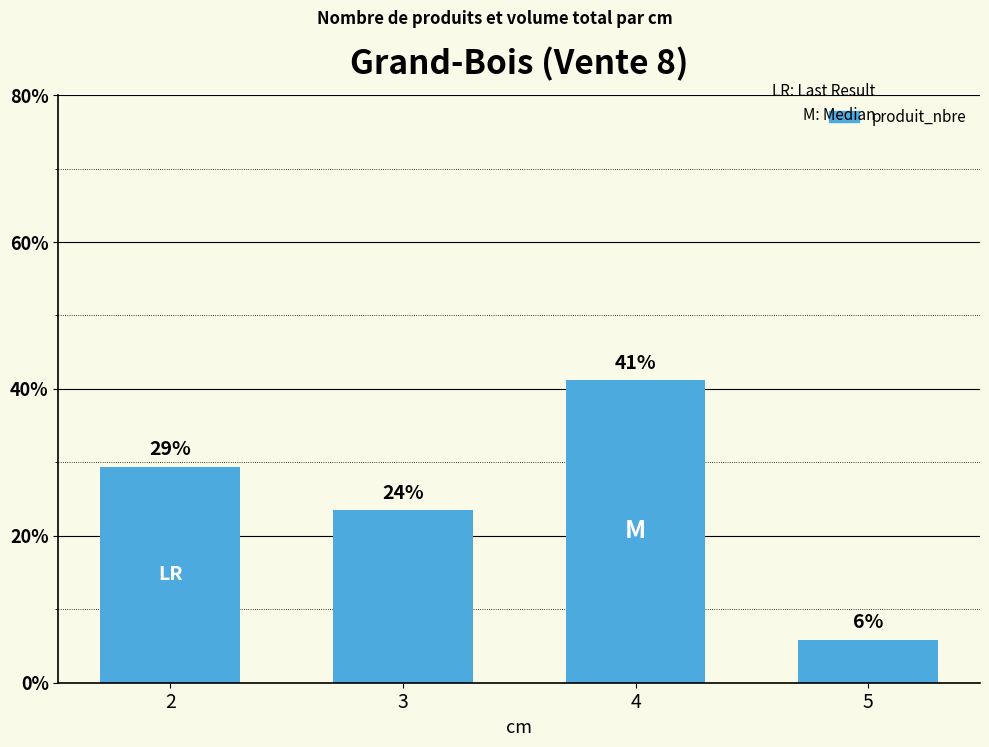

At which label is the value closest to 23?

3